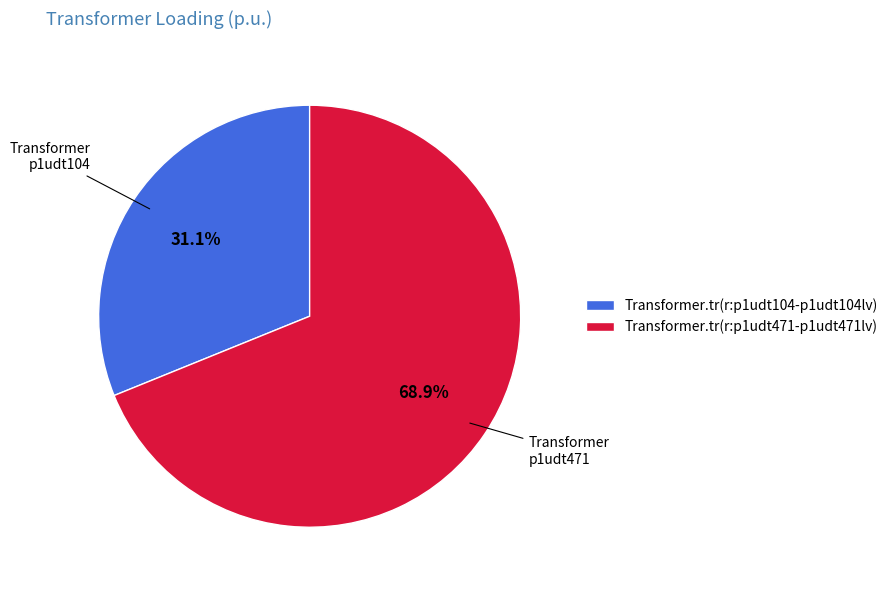

To the nearest percent, what is the average slice percentage?

50%